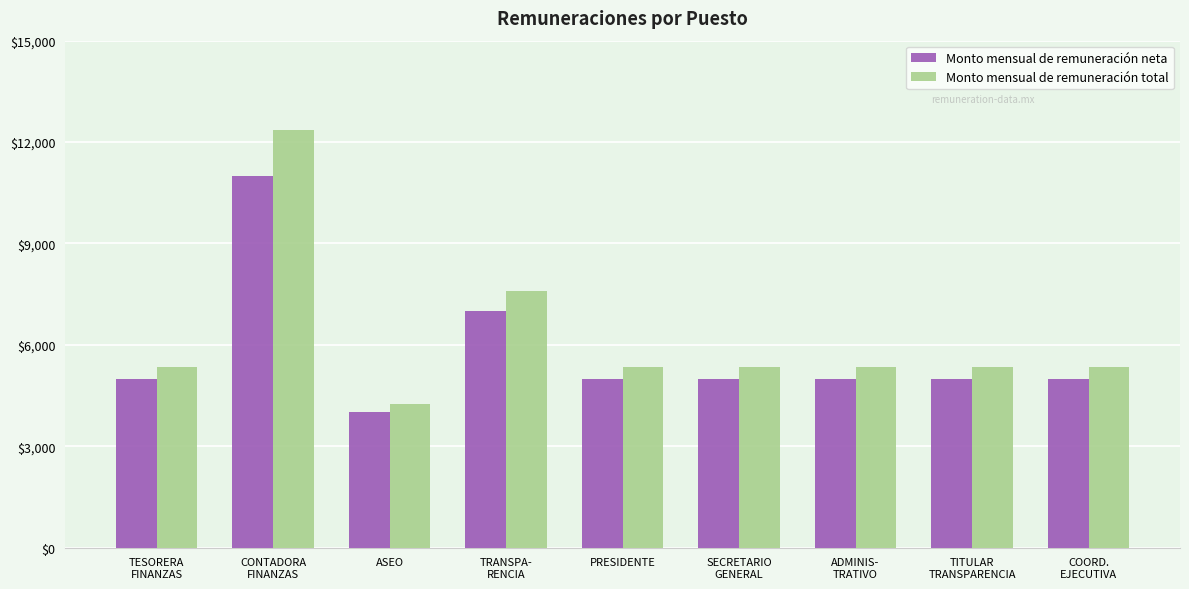

What value does the Monto mensual de remuneración neta series have at ASEO?

4000.0